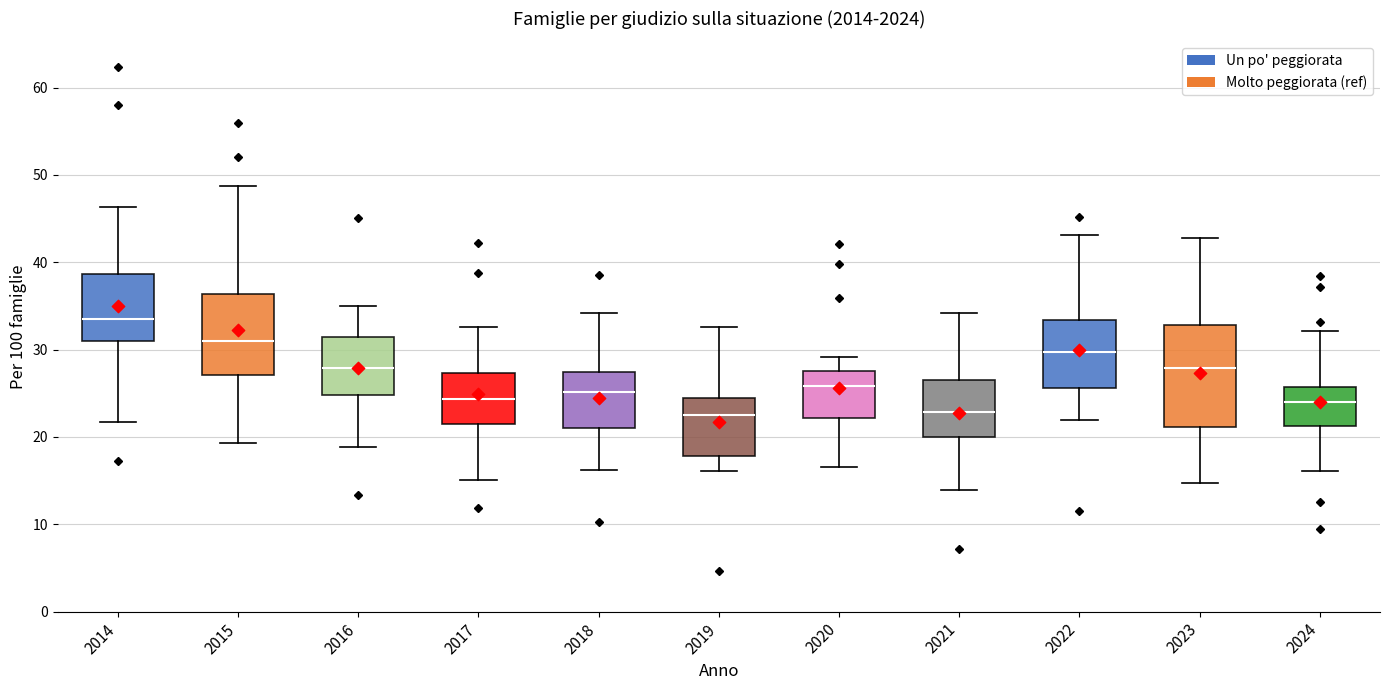

Which box is the tallest, from its lower edge to its upper edge?

2023